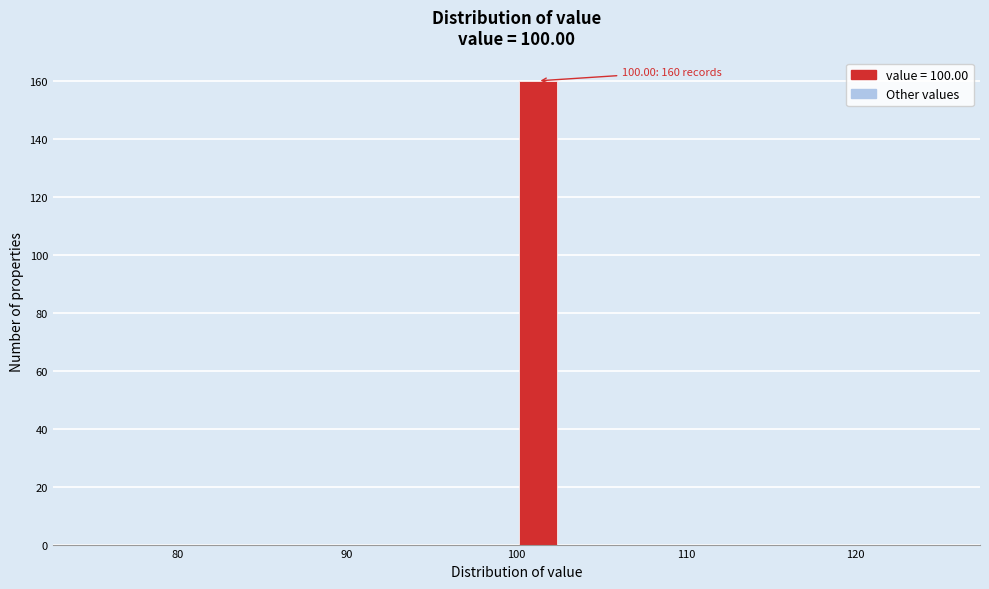

Around what value on the x-axis is the tallest bar? Give the approximate position of its centre, as read against the axis.

101